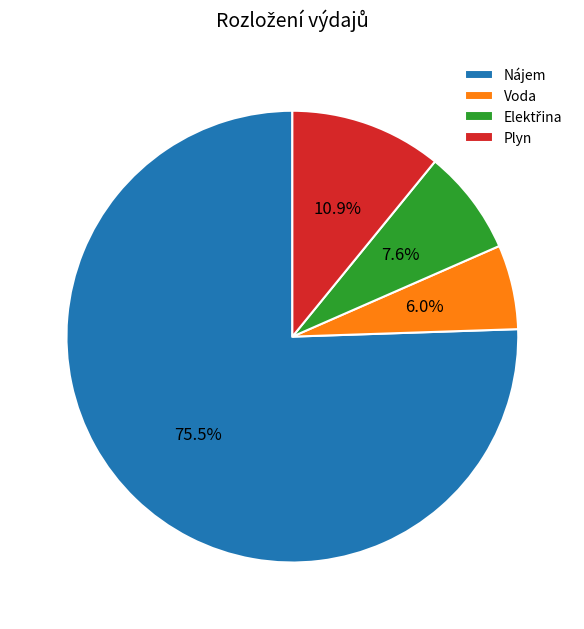

Is there a majority slice in this chart?

Yes